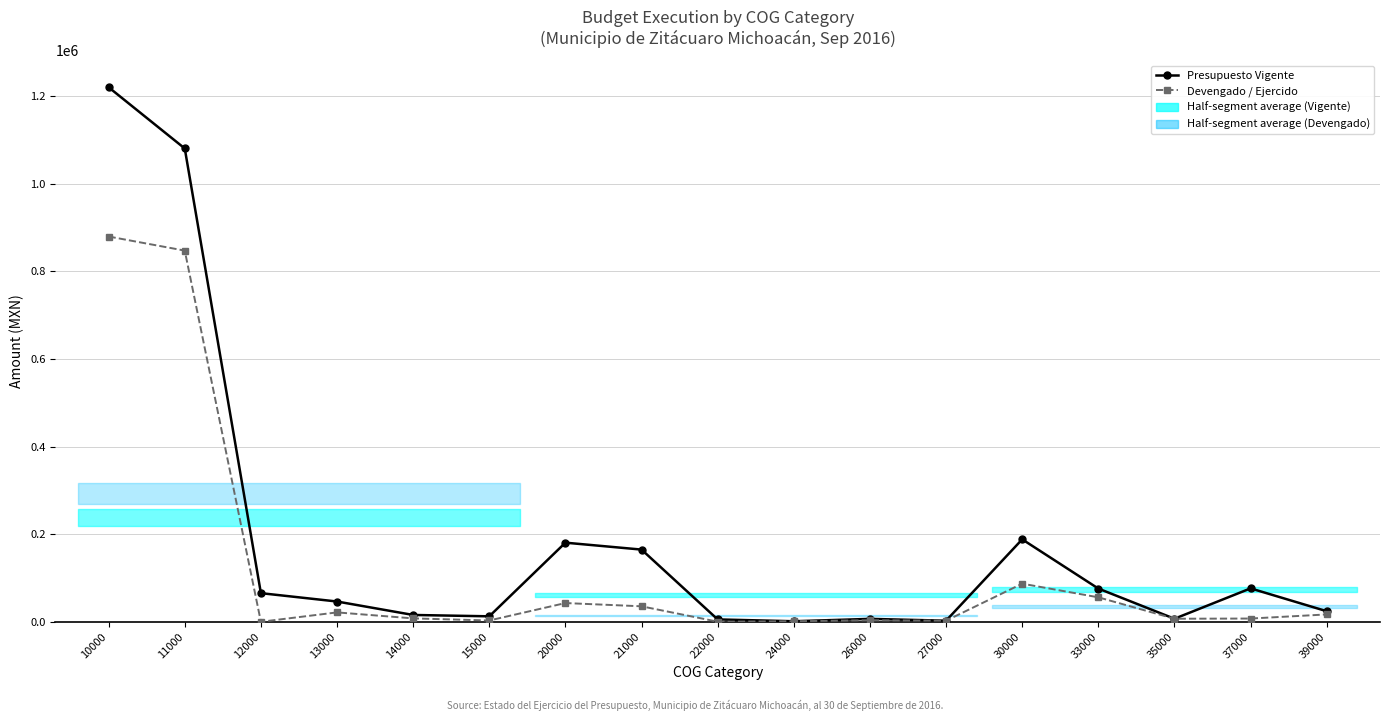

List the series in order of their peak value, highest first.

Presupuesto Vigente, Devengado / Ejercido